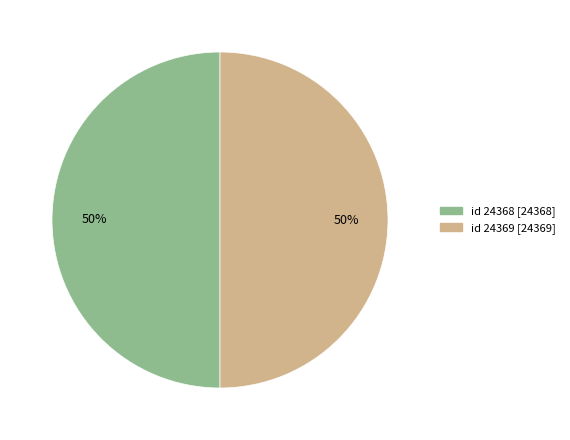

How many slices are in this pie chart?

2